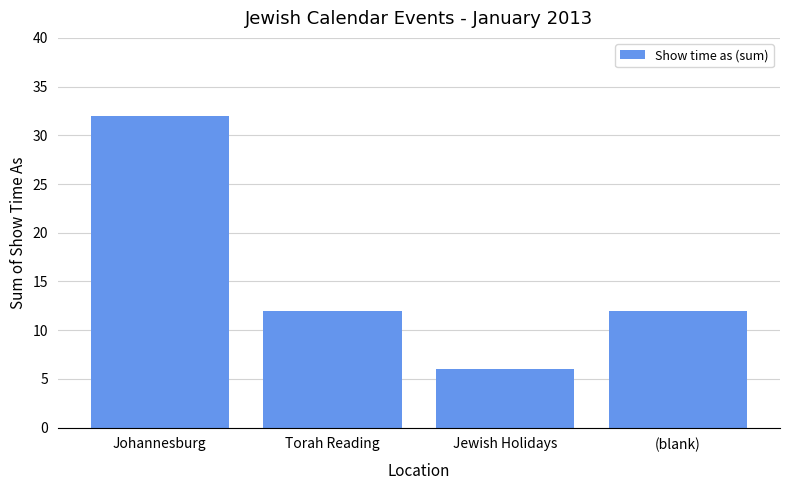

The chart shows a value of 21 at Johannesburg. True or false?

False